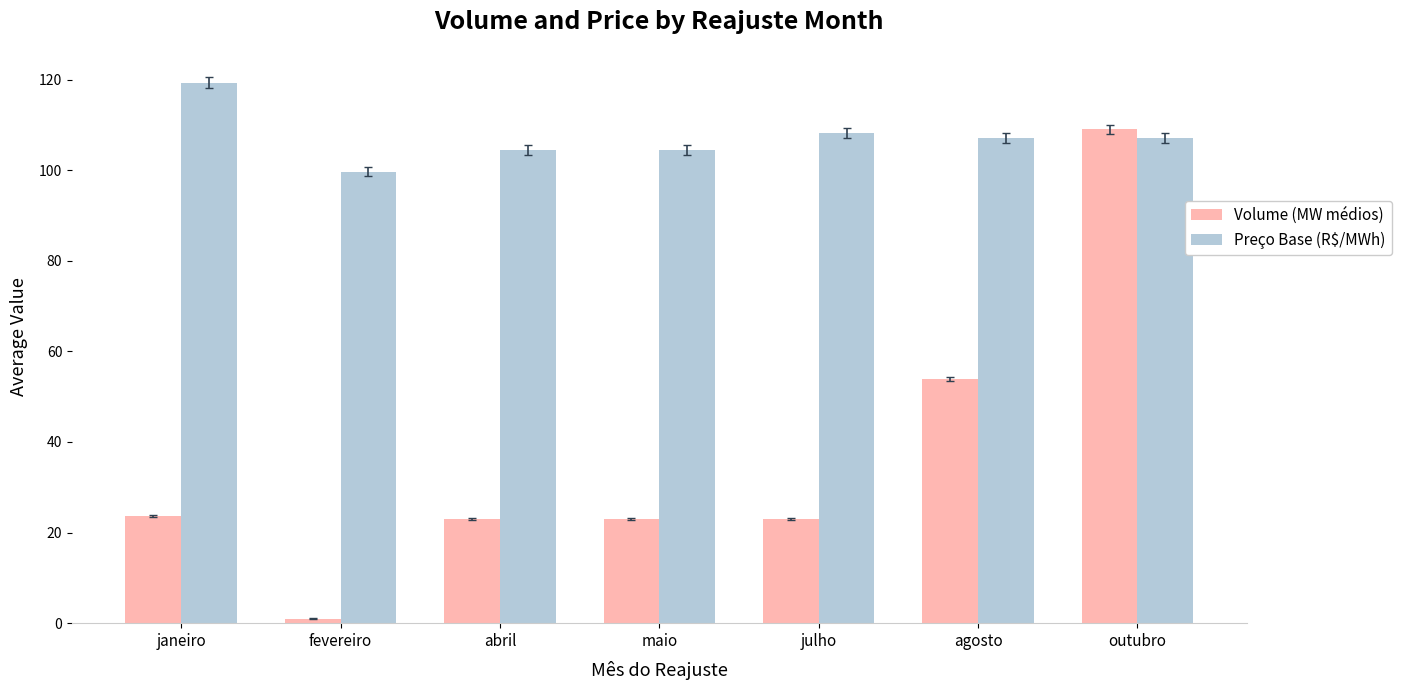

What is the sum of the Preço Base (R$/MWh) values at maio and fevereiro?

204.1